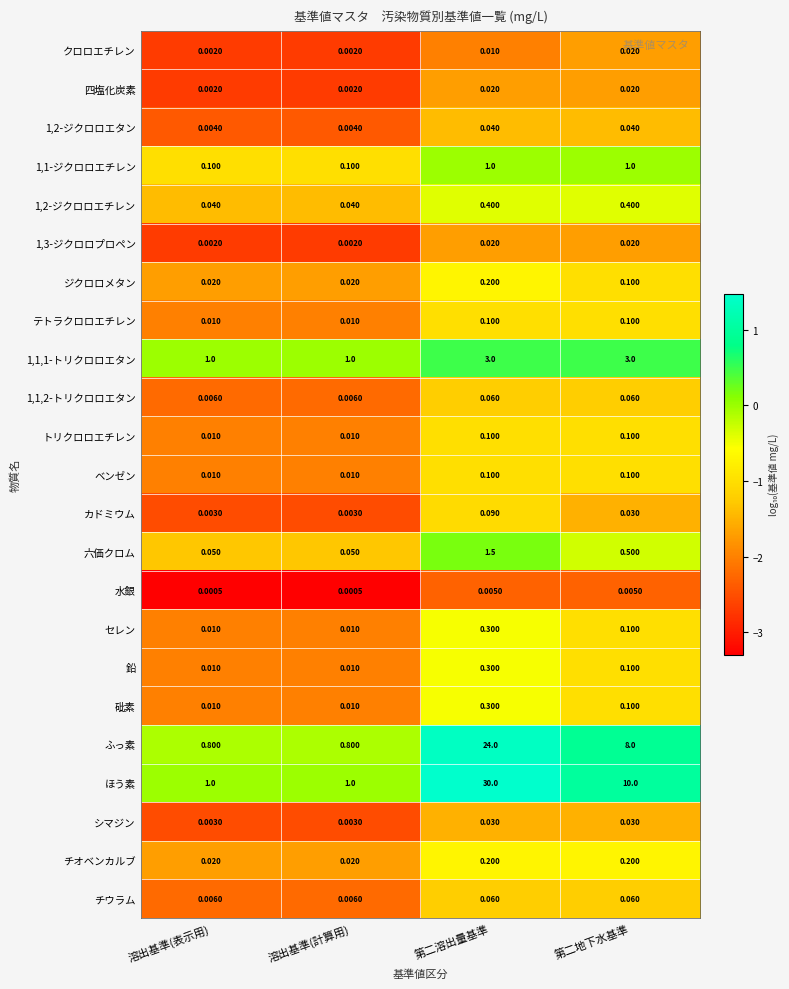

Between 第二溶出量基準 and 第二地下水基準, which series saw the biggest shift?

ほう素